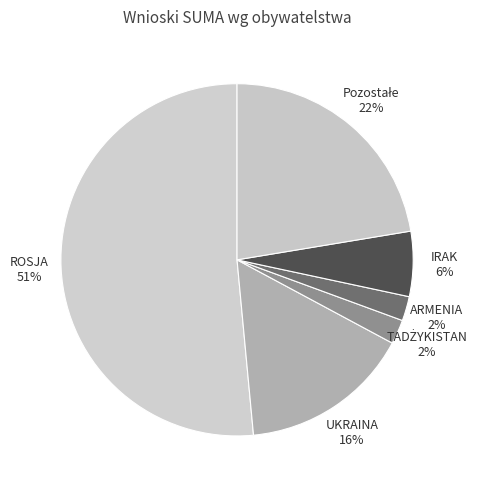

To the nearest percent, what percentage of the pie is IRAK 6%?

6%